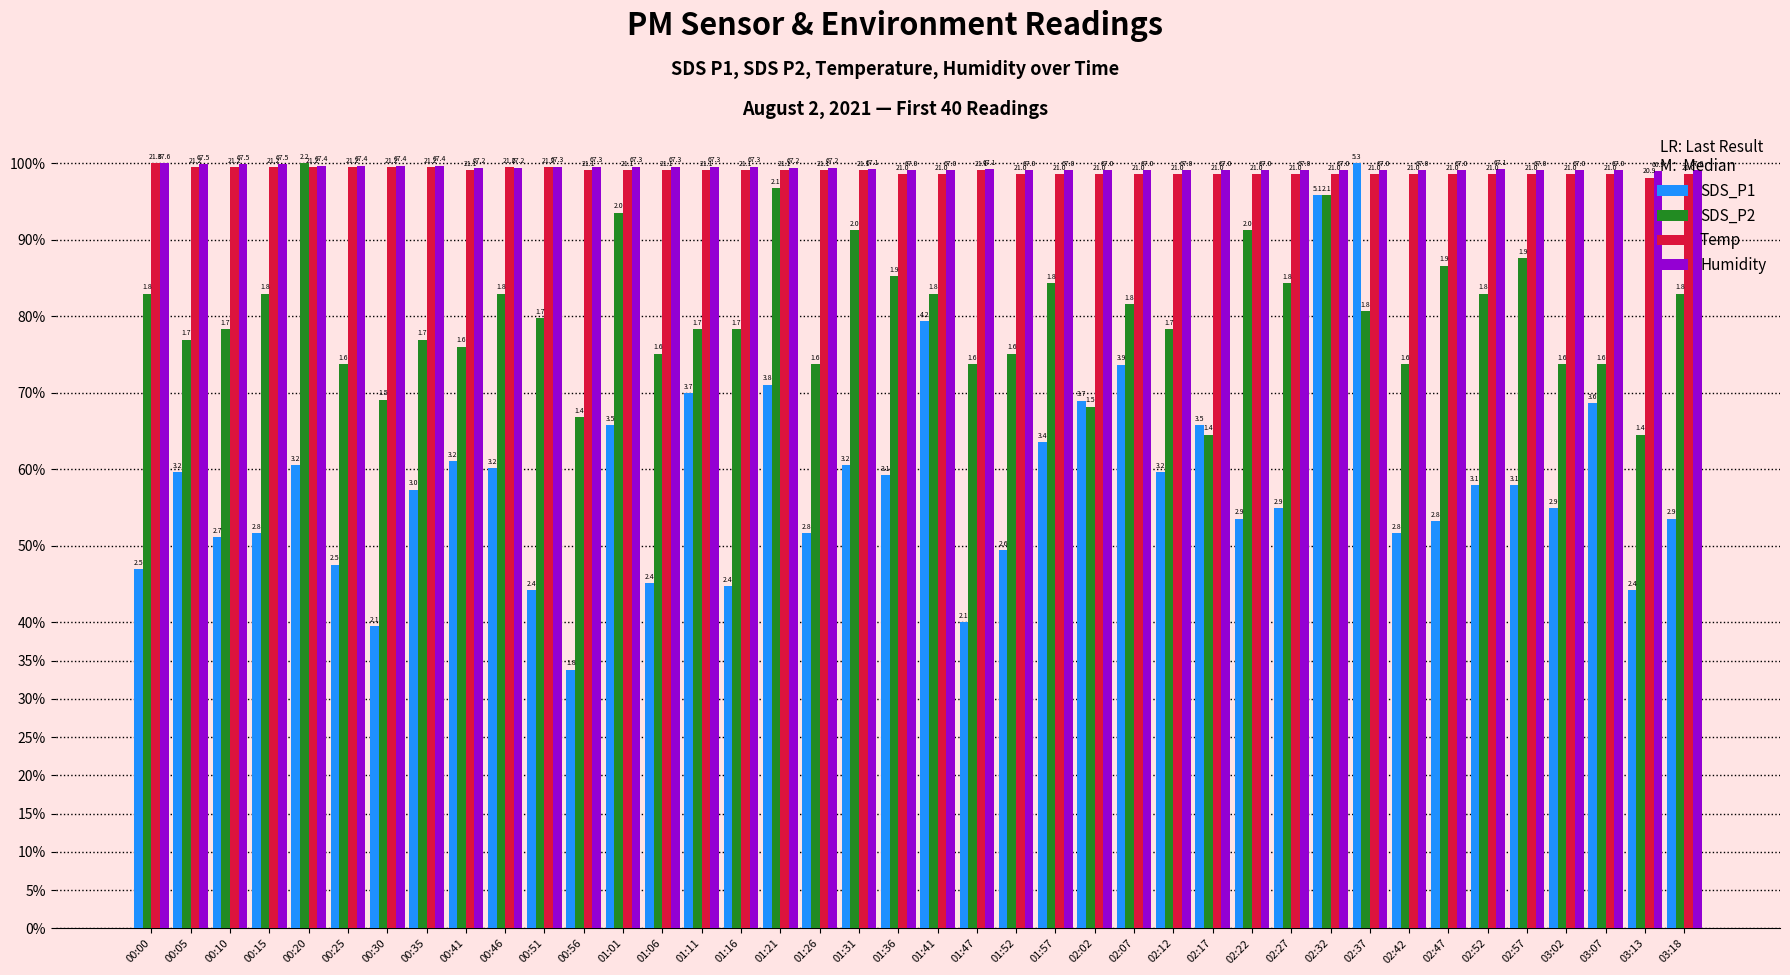

What is the value of the SDS_P1 bar at the 11th from the left?

44.2